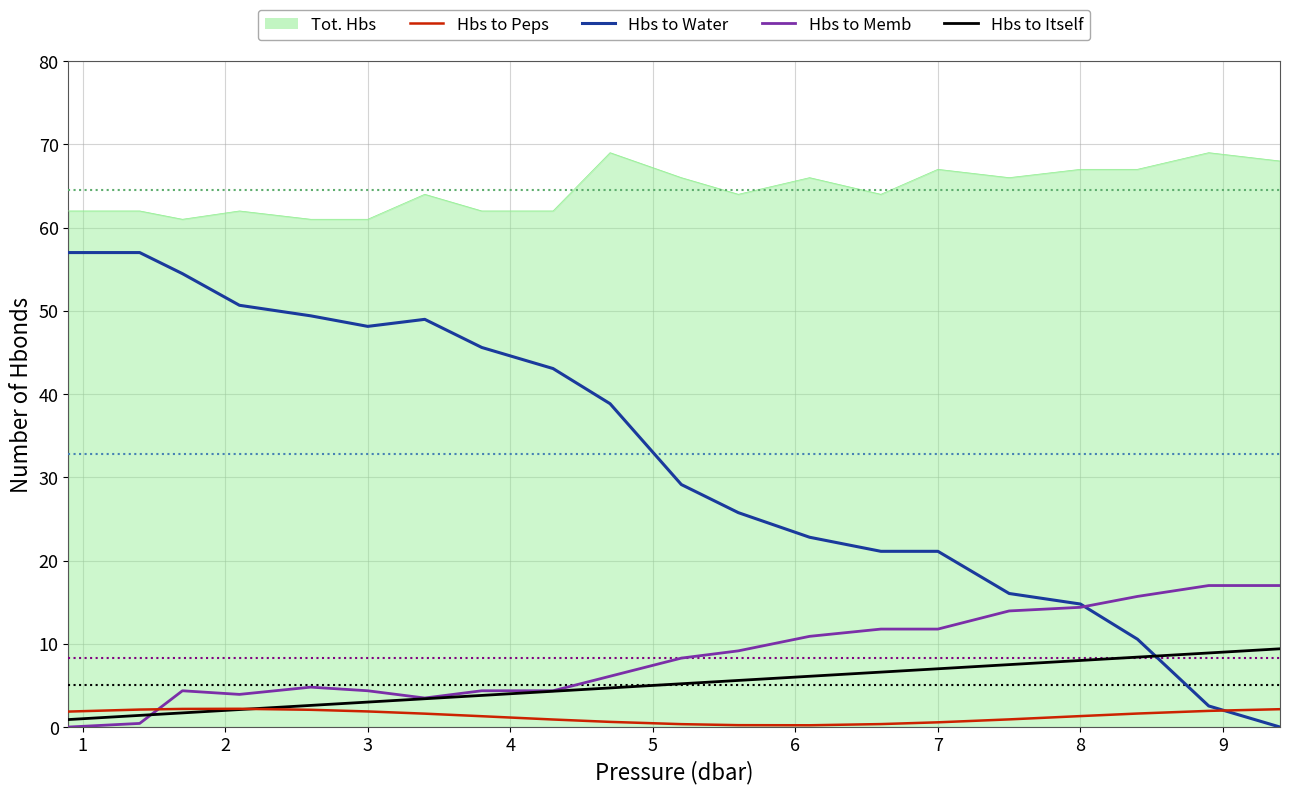

Which series has the largest total across all categories?

Tot. Hbs